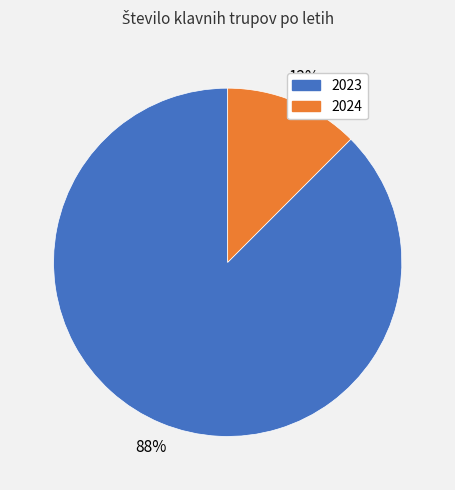

Is it true that 2024 is 19% of the pie?

False